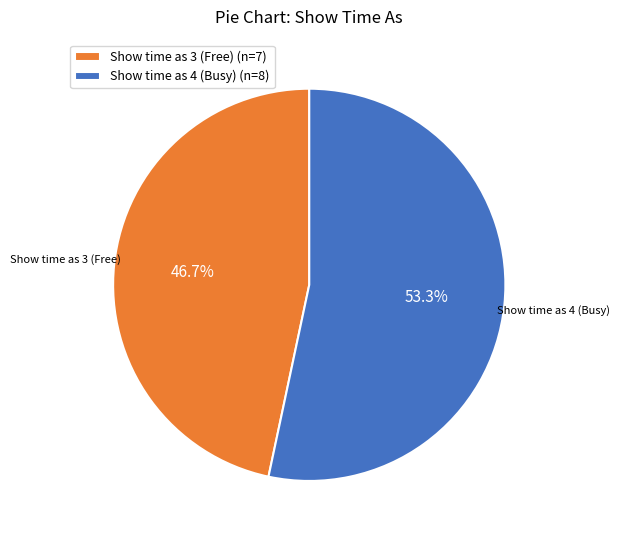

What is the ratio of the value at Show time as 4 (Busy) to the value at Show time as 3 (Free)?

1.1